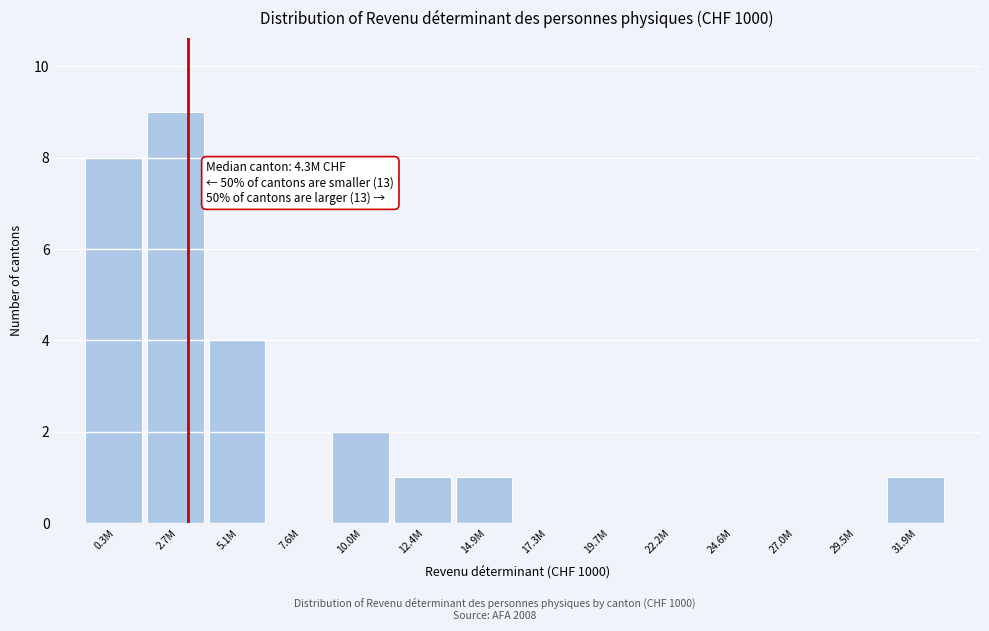

Reading left to right, what are all the values shown in this chart?

0.3M=8	2.7M=9	5.1M=4	7.6M=0	10.0M=2	12.4M=1	14.9M=1	17.3M=0	19.7M=0	22.2M=0	24.6M=0	27.0M=0	29.5M=0	31.9M=1